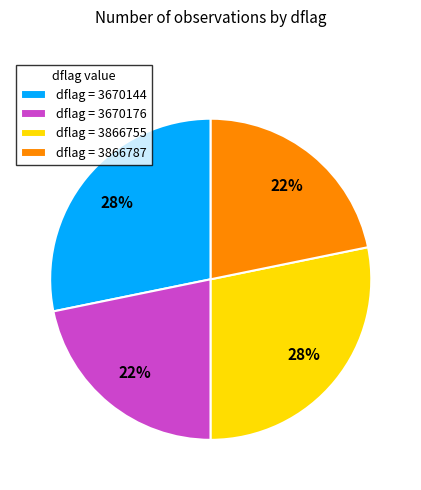

To the nearest percent, what is the difference between the largest and smallest slice percentages?

6%